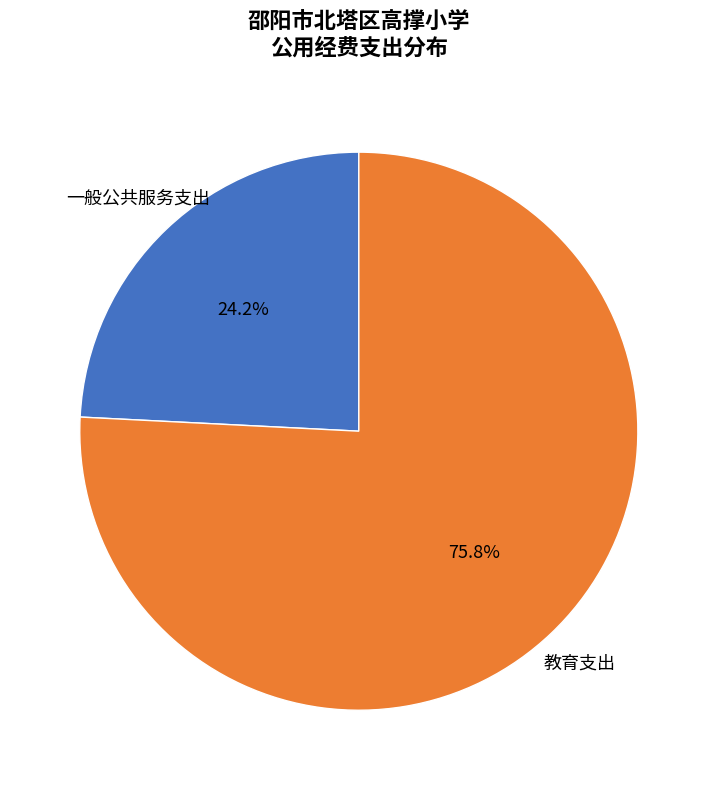

To the nearest percent, what percentage of the pie is 一般公共服务支出?

24%